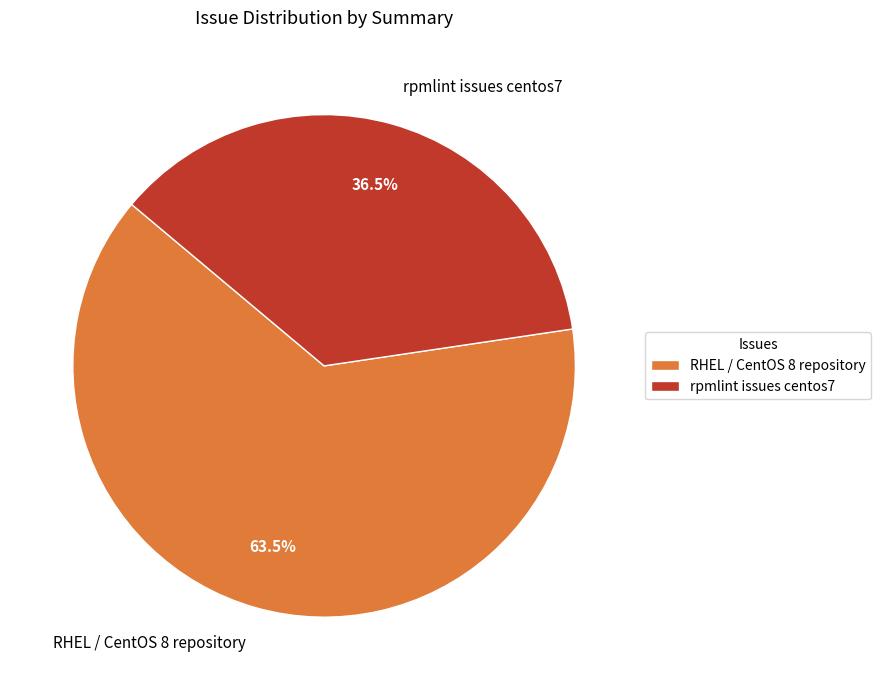

Combined, do RHEL / CentOS 8 repository and rpmlint issues centos7 account for over 50%?

Yes